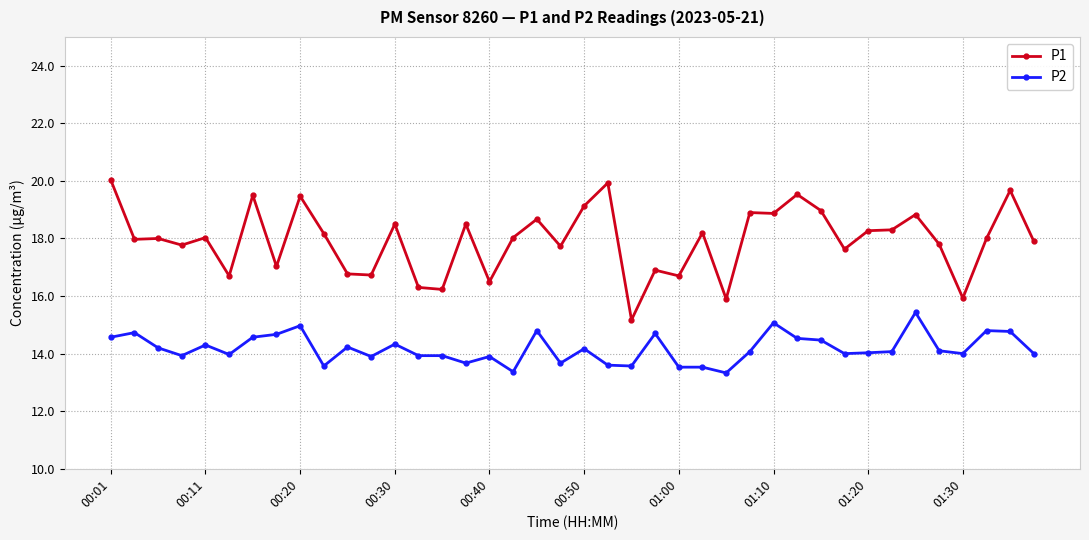

What are all the series names shown in the legend?

P1, P2